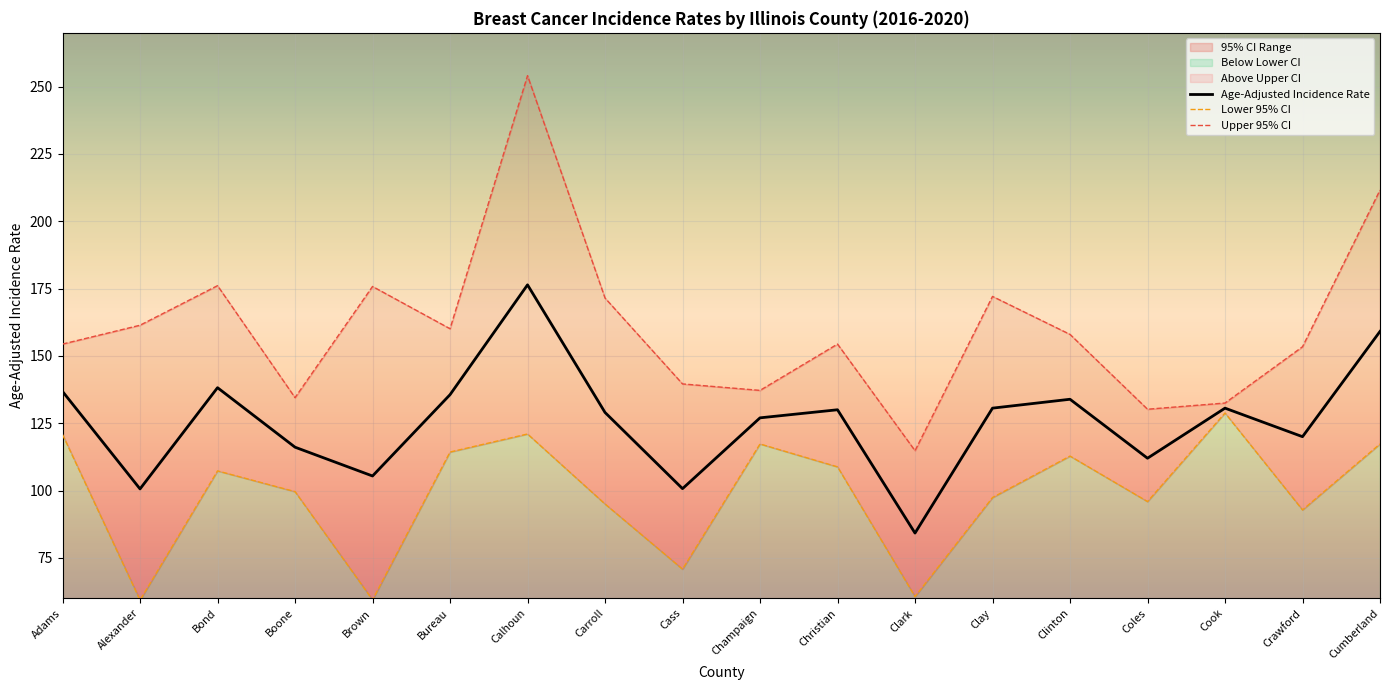

What is the sum of the Lower 95% CI values at Cass and Bond?

178.1